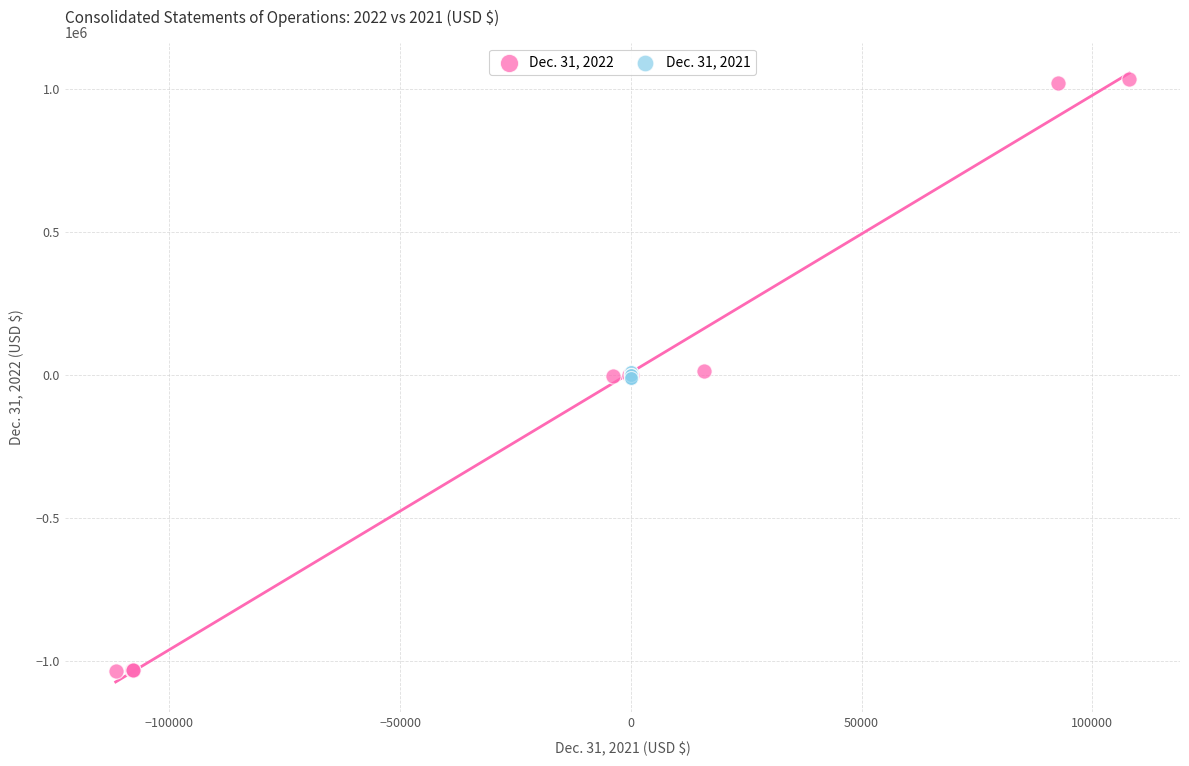

Which series has the largest Y range (max minus min)?

Dec. 31, 2022